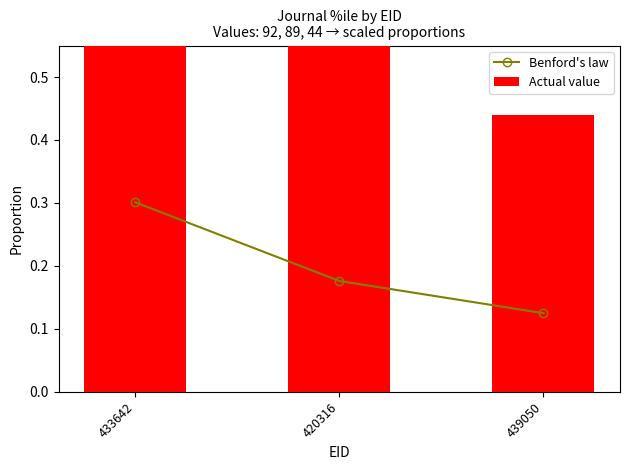

Which series has the largest total across all categories?

Actual value